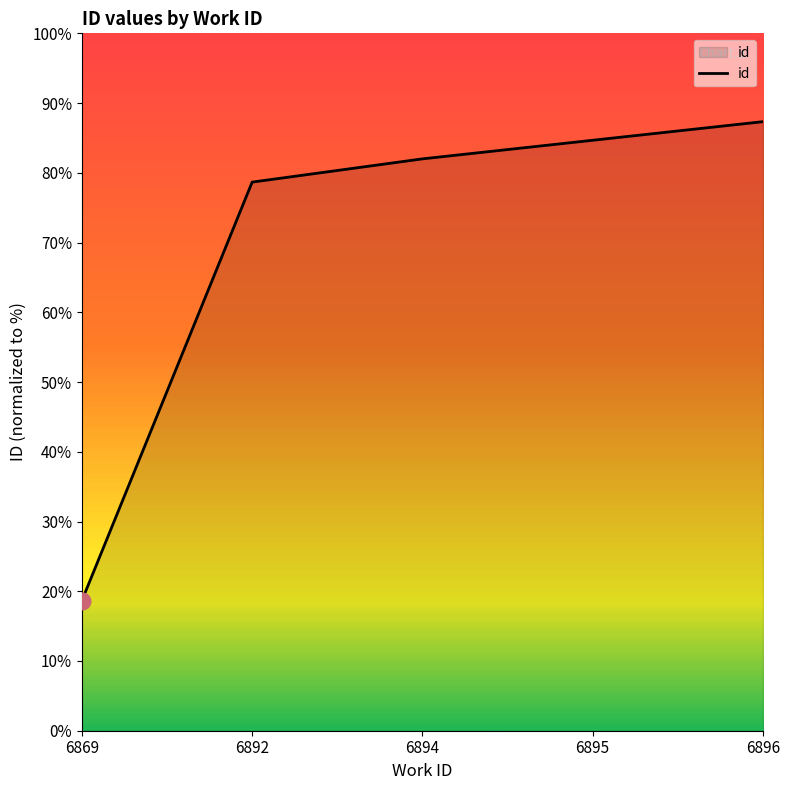

Reading right to left, list all the values displayed in this chart.

18535.5	18533.5	18531.5	18529.0	18484.0